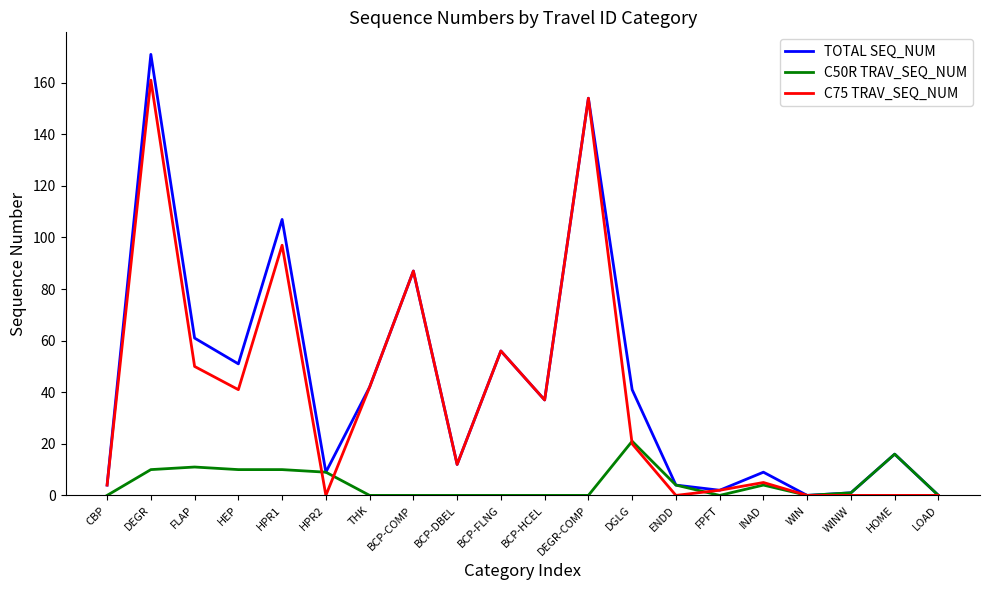

What is the spread (max minus min) of values at HPR2?

9